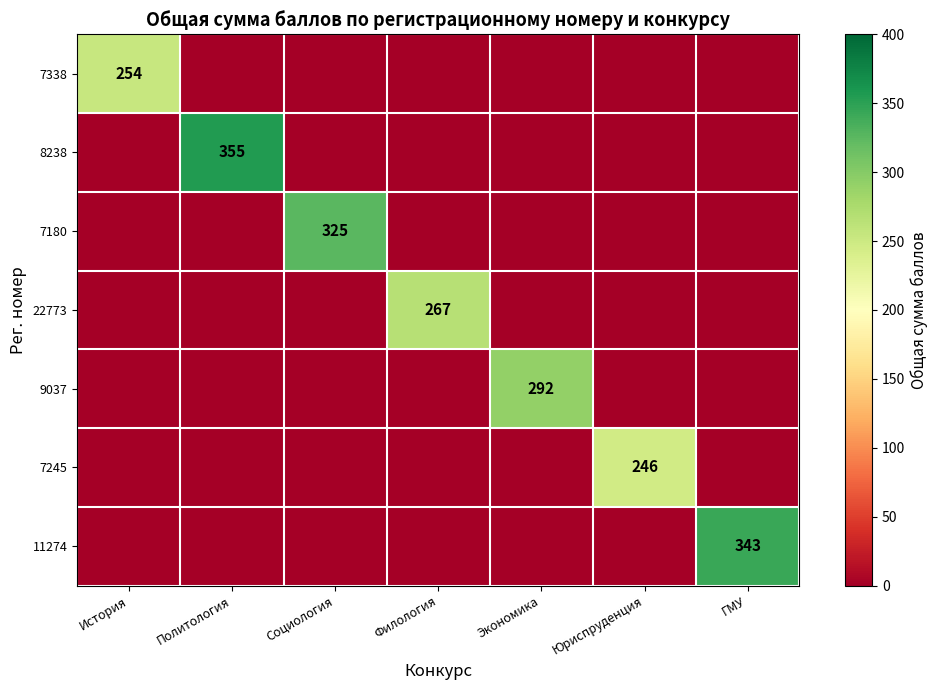

Between Социология and Юриспруденция, which series saw the biggest shift?

7180